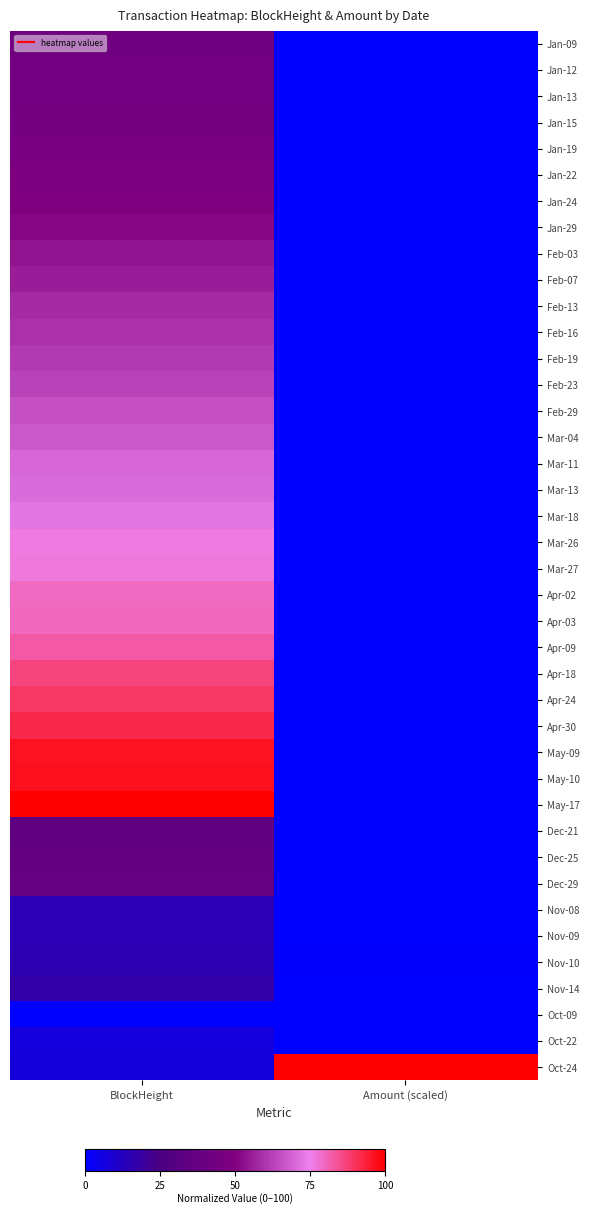

At how many categories does at least one series exceed 33?

2